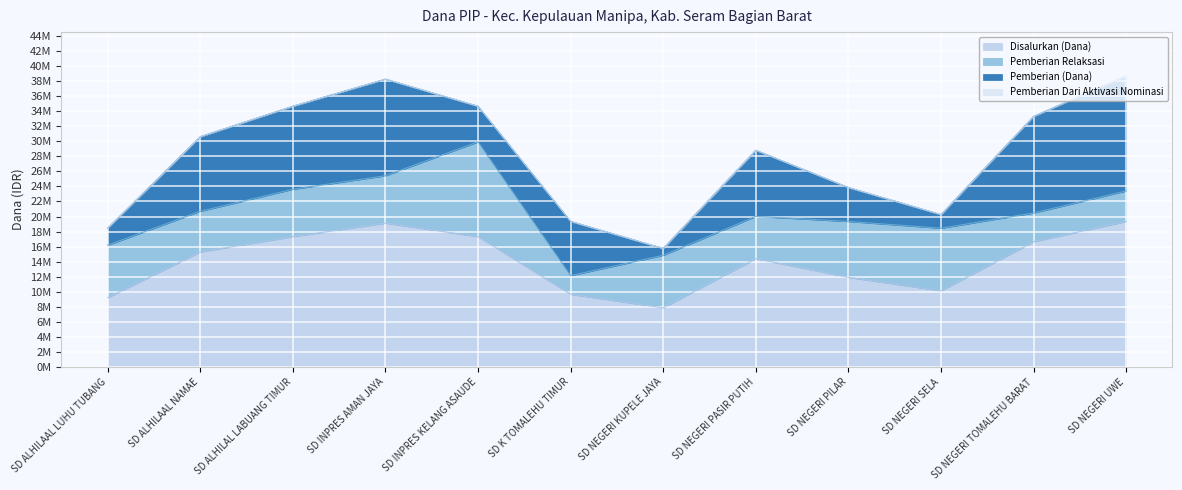

True or false: Pemberian Dari Aktivasi Nominasi and Pemberian Relaksasi cross at least once.

False